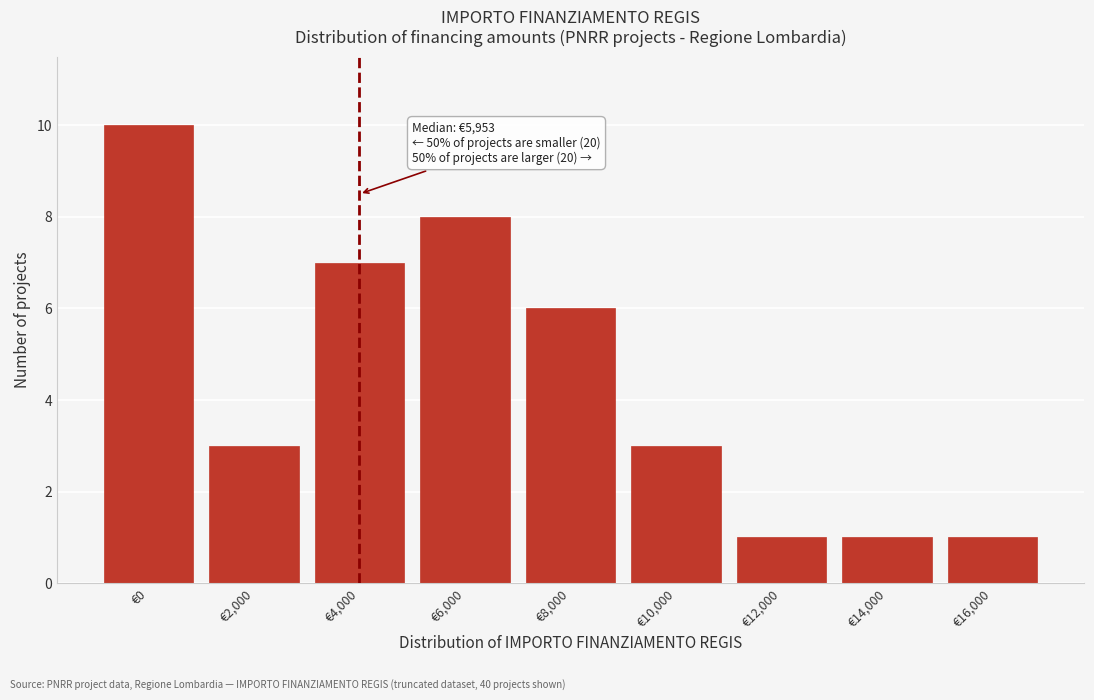

Reading left to right, list all the values displayed in this chart.

10	3	7	8	6	3	1	1	1